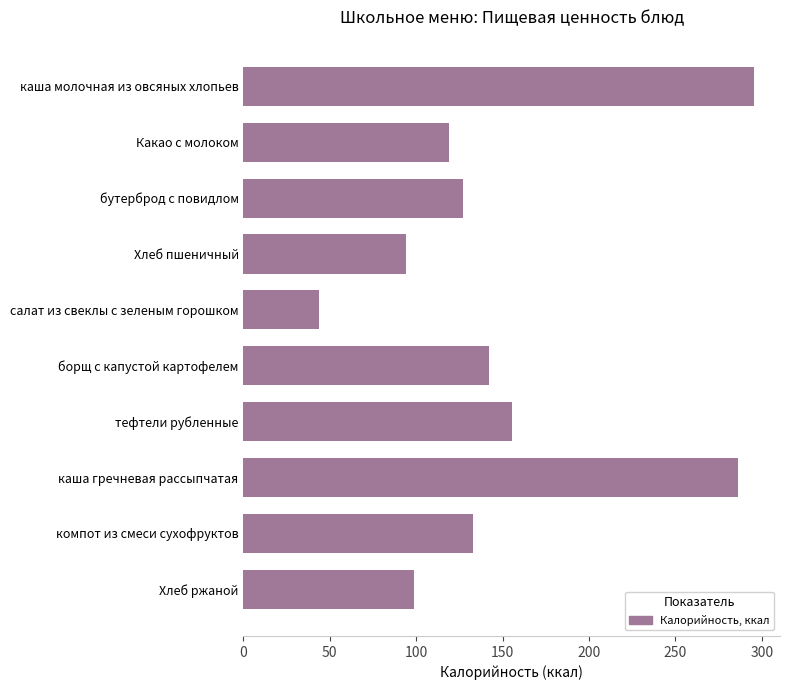

How many bars are there in total?

10